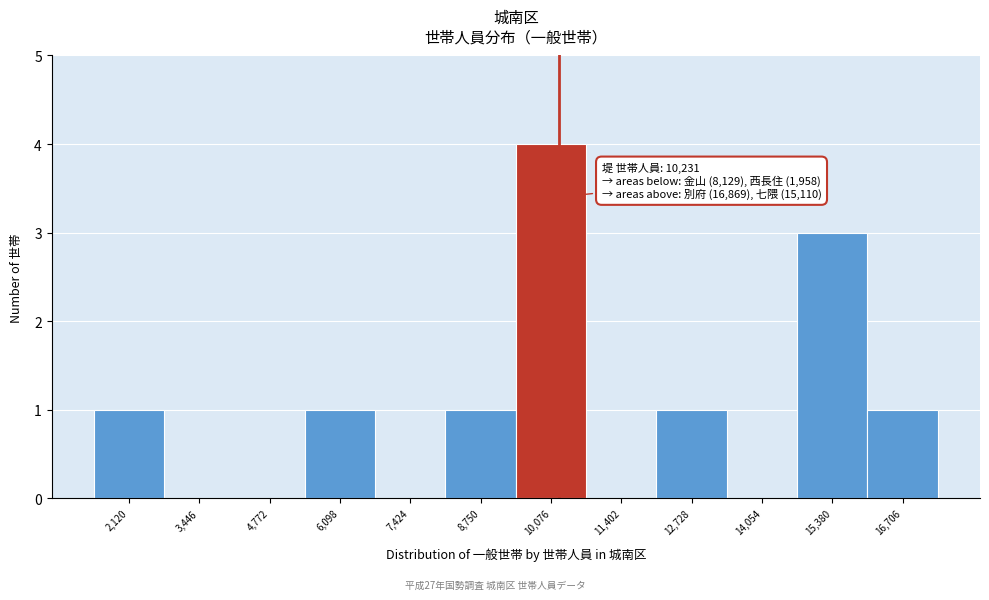

Over which range of the x-axis is the bar tallest?

9400 to 10800